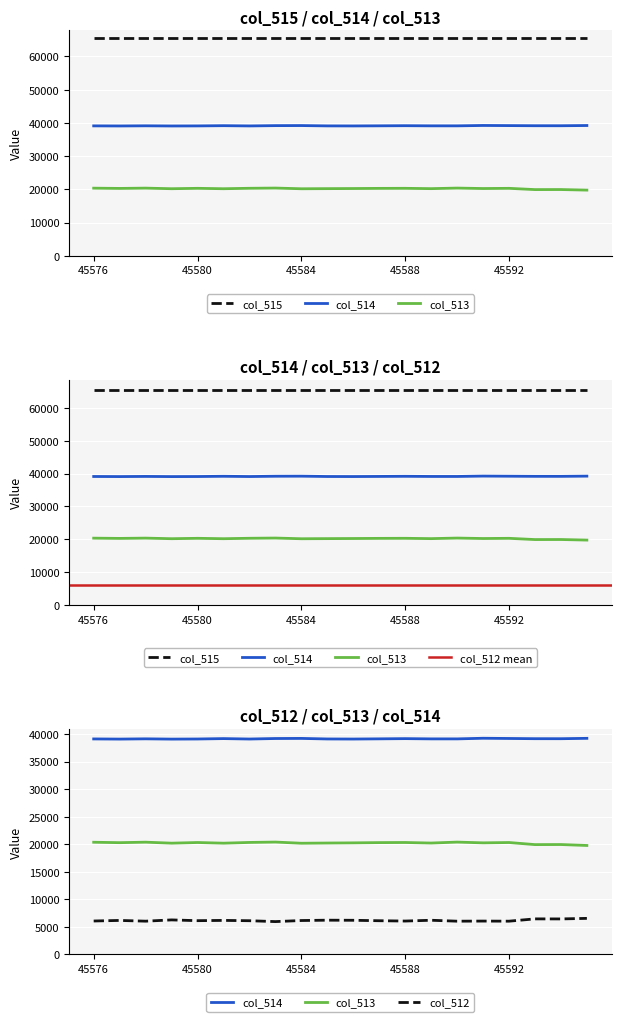

What is the difference between the col_513 values at 45591 and 45578?

122